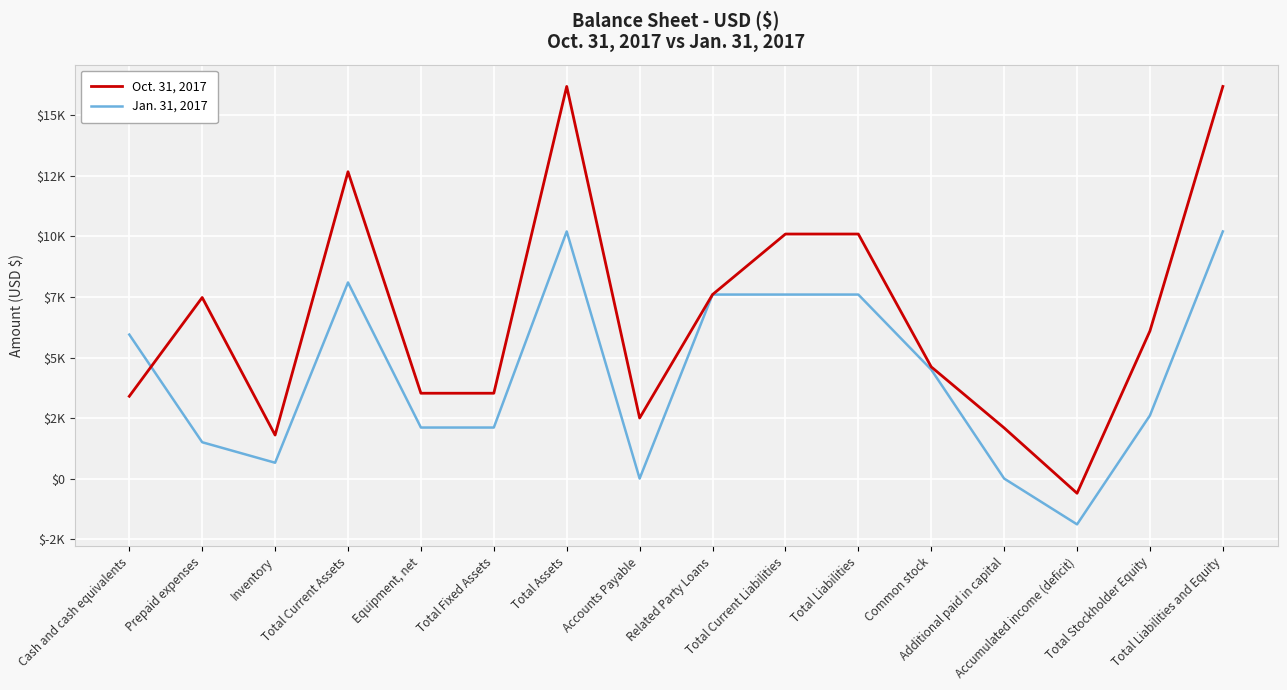

What position from the left is Prepaid expenses?

2